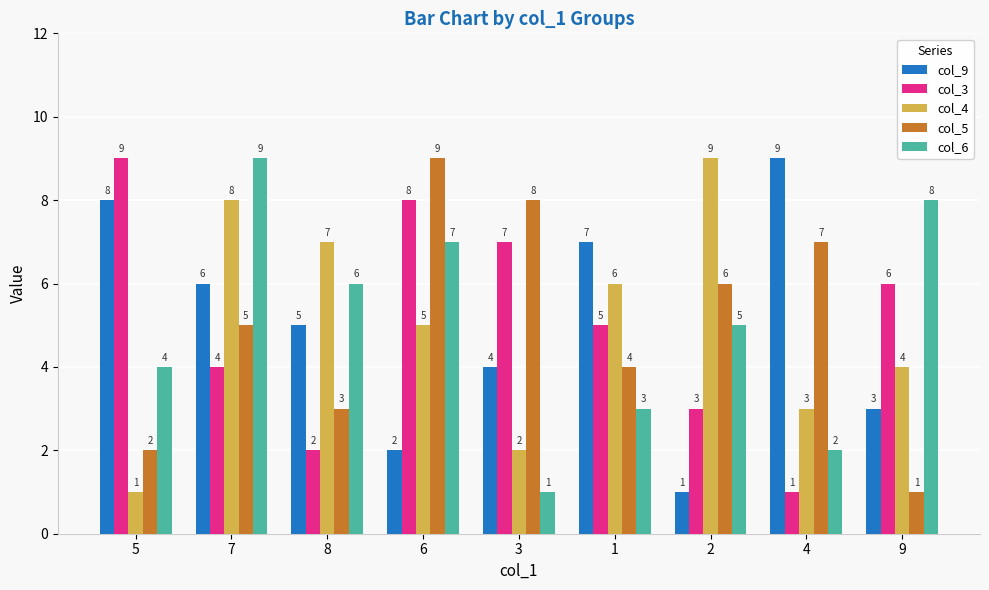

Reading left to right, what are all the values shown in this chart?

col_9: 8	6	5	2	4	7	1	9	3
col_3: 9	4	2	8	7	5	3	1	6
col_4: 1	8	7	5	2	6	9	3	4
col_5: 2	5	3	9	8	4	6	7	1
col_6: 4	9	6	7	1	3	5	2	8